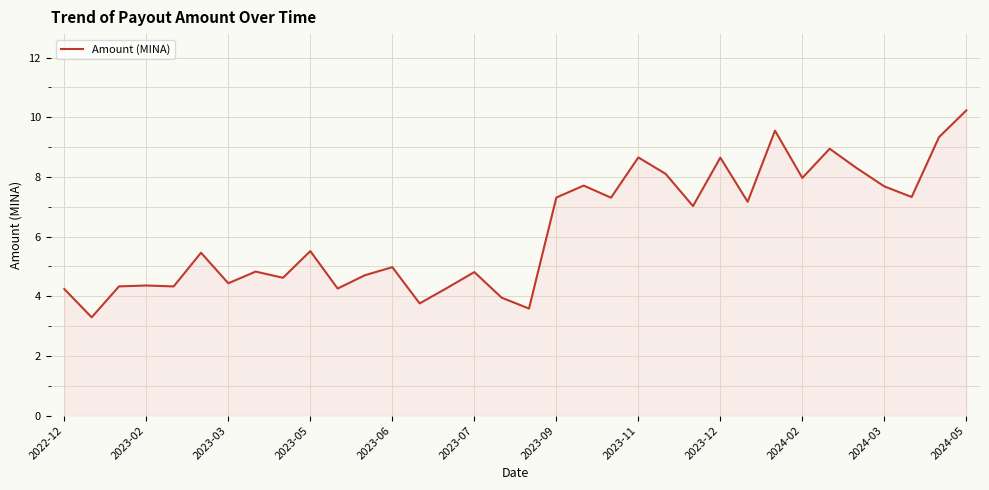

What is the difference between the maximum and minimum values?

6.9